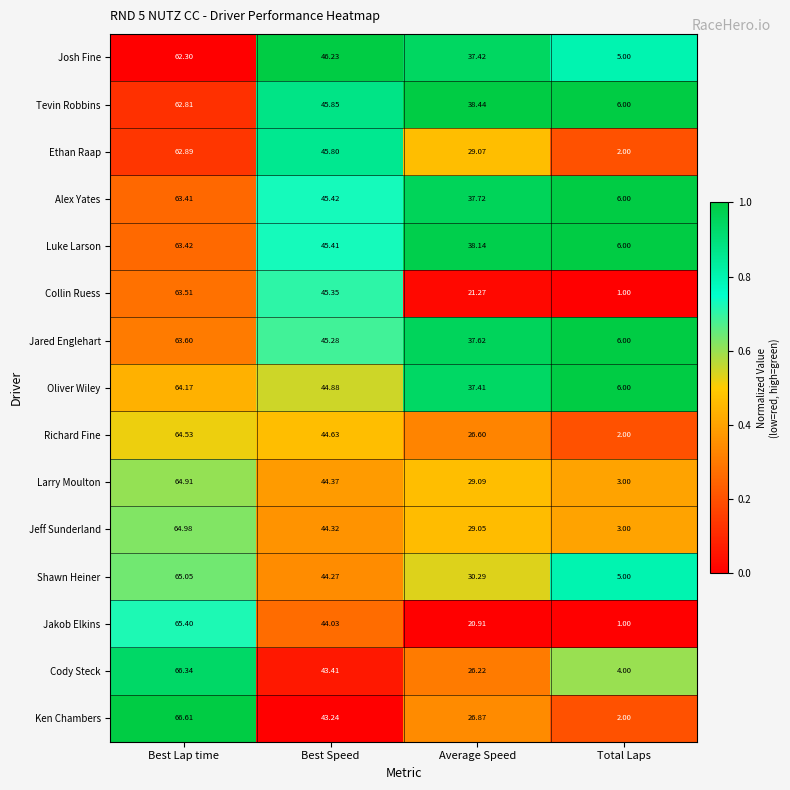

What is the difference between the highest and lowest values at Best Speed?

3.0